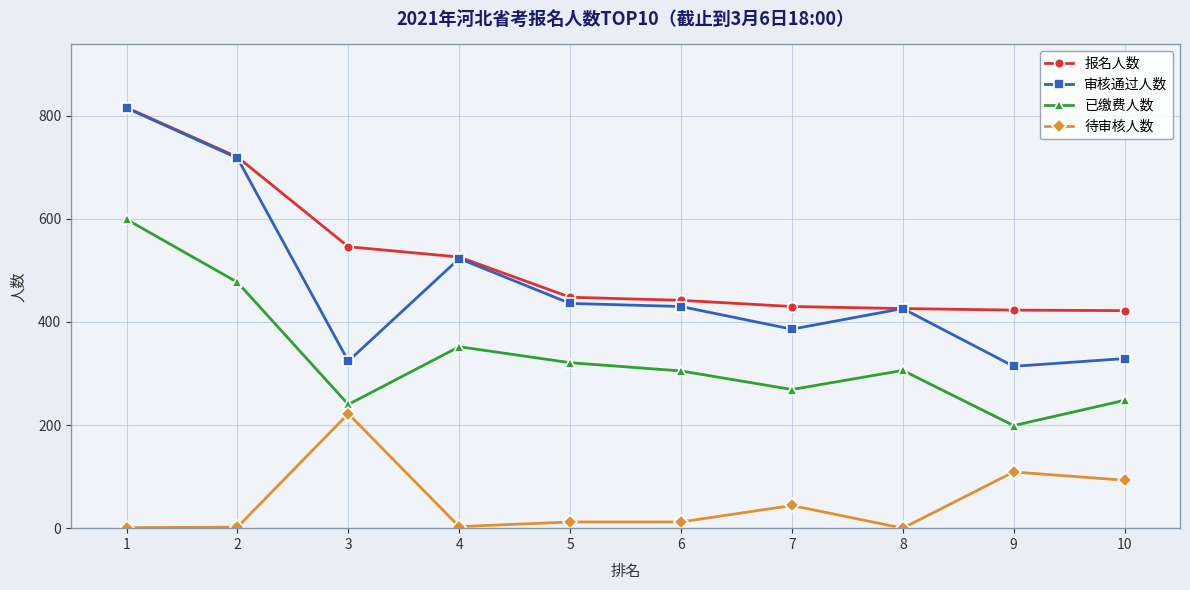

At 10, list the series in order from smallest to largest.

待审核人数, 已缴费人数, 审核通过人数, 报名人数